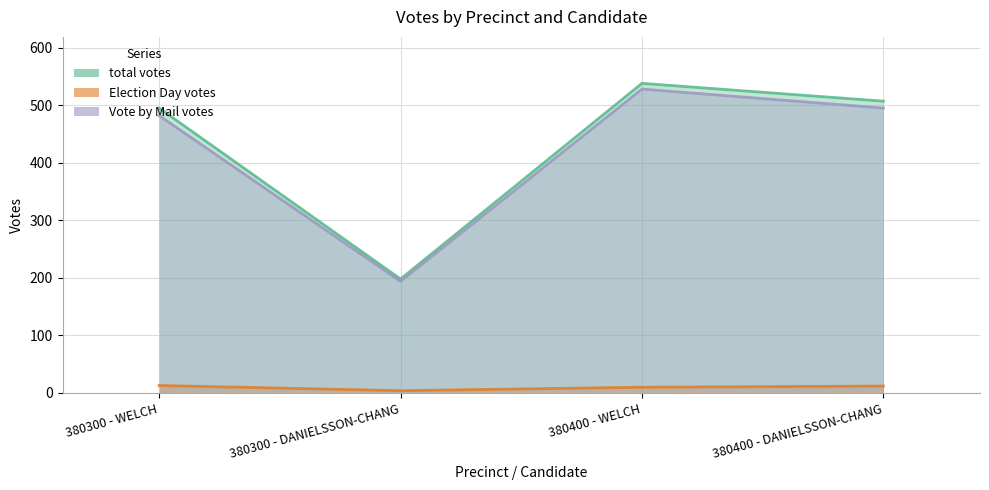

What is the maximum value for Election Day_votes?

13